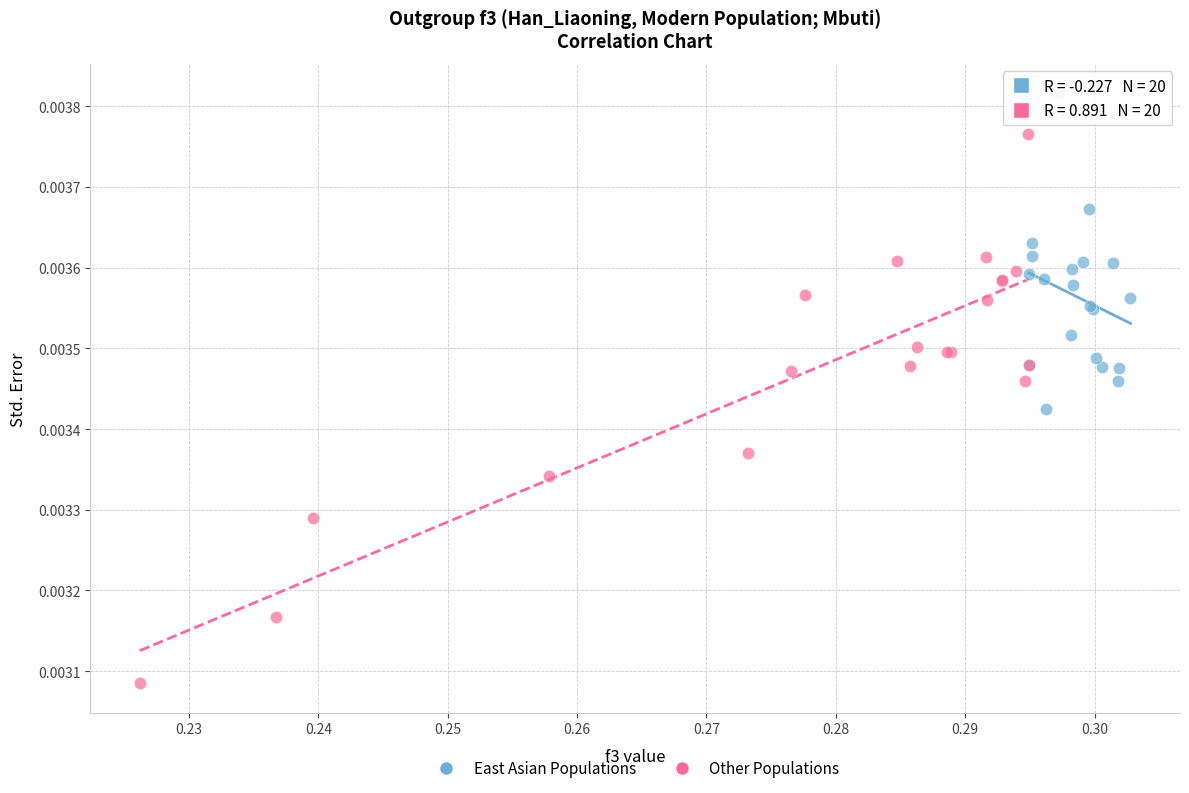

What are all the series names shown in the legend?

East Asian Populations, Other Populations